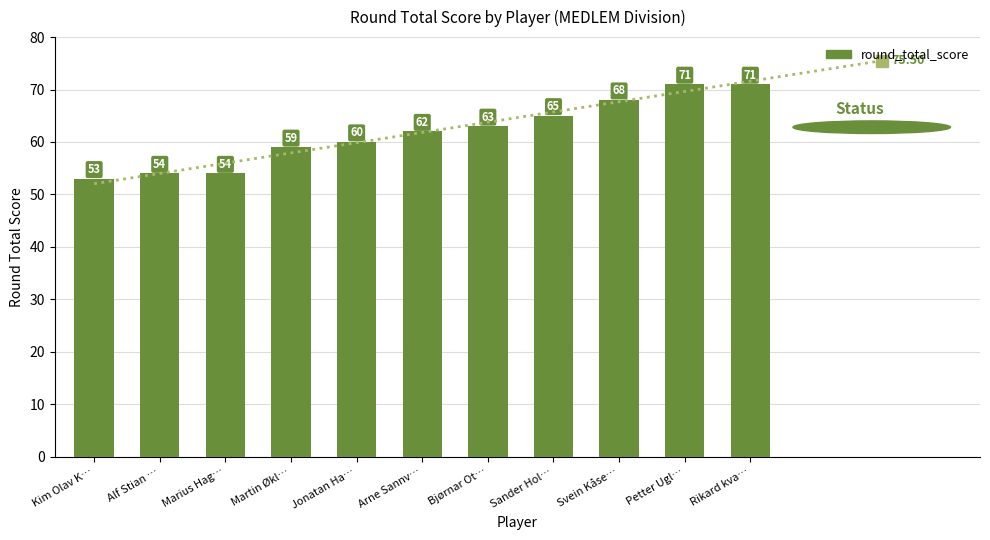

Where is the data nearest to the value 62?

Arne Sannv…